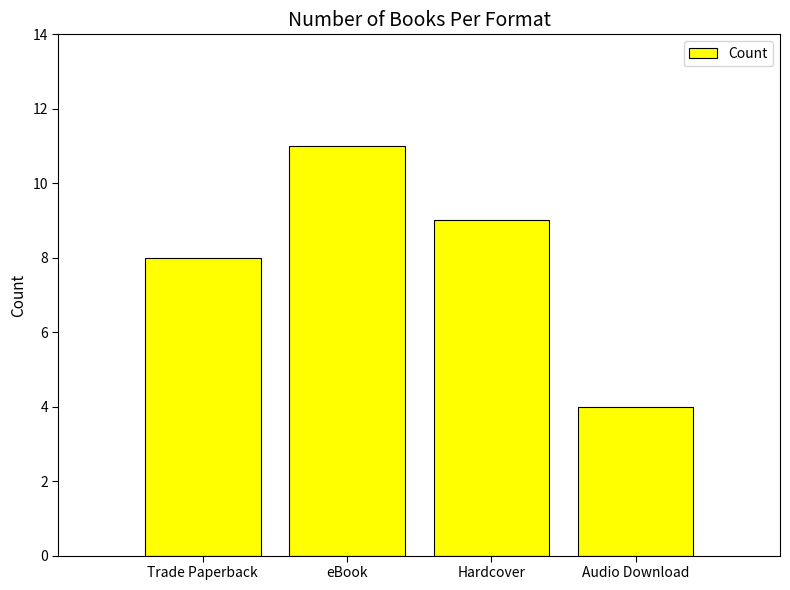

Does the chart contain any negative values?

No